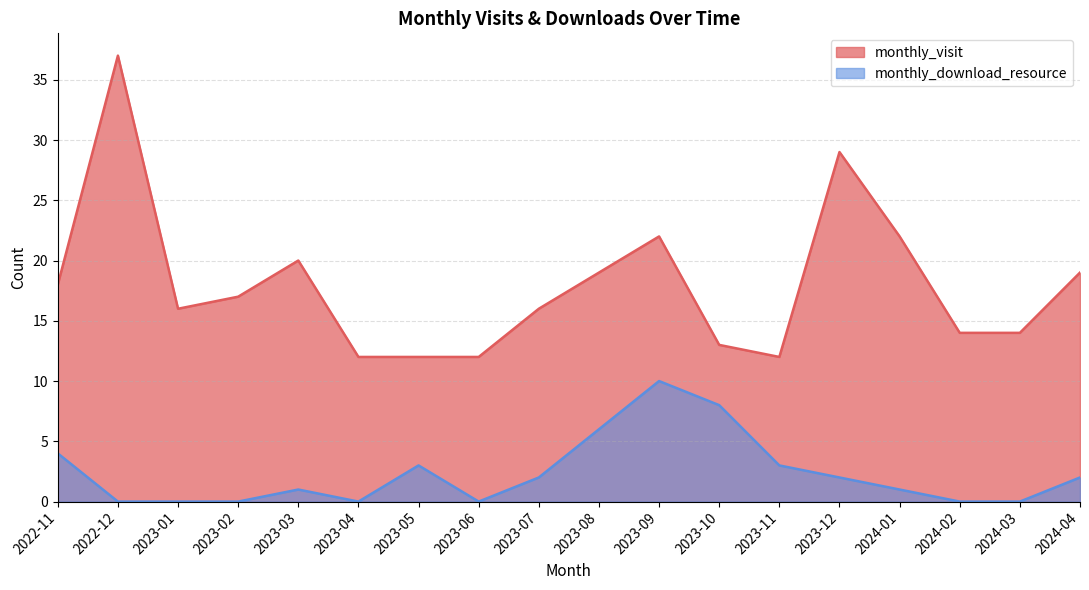

What is the lowest value of the monthly_visit series?

12